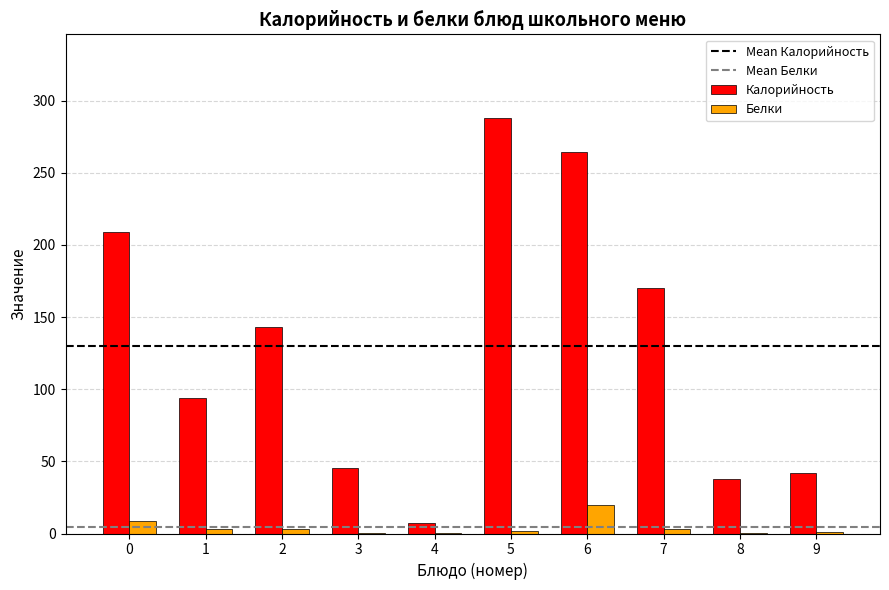

Which series has the largest total across all categories?

Калорийность